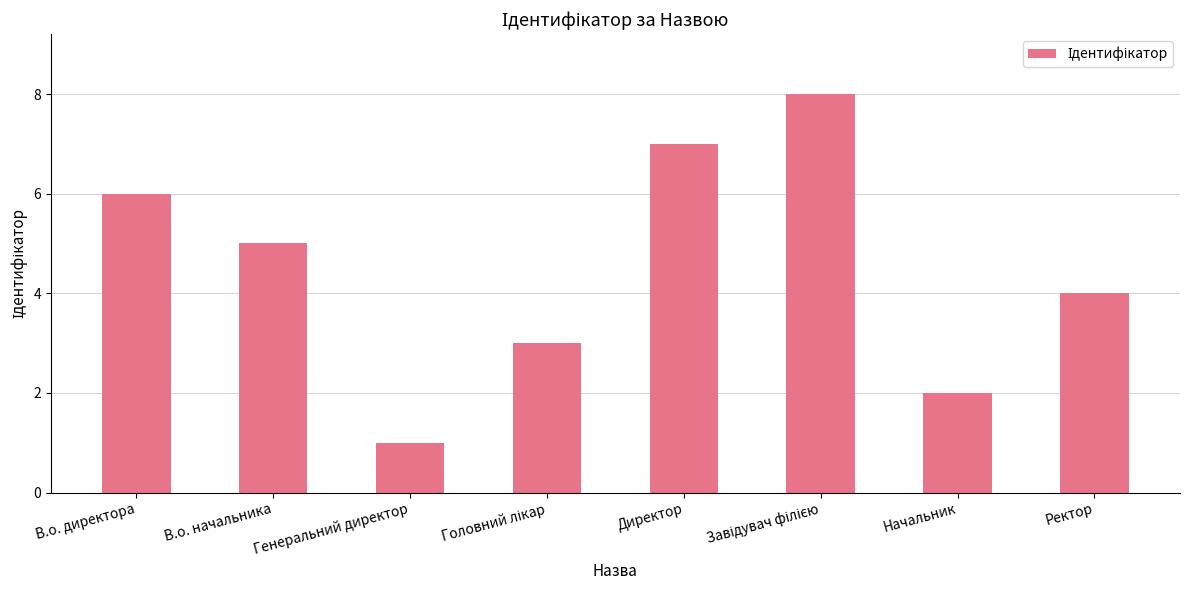

Which category has the lowest value across all series?

Генеральний директор